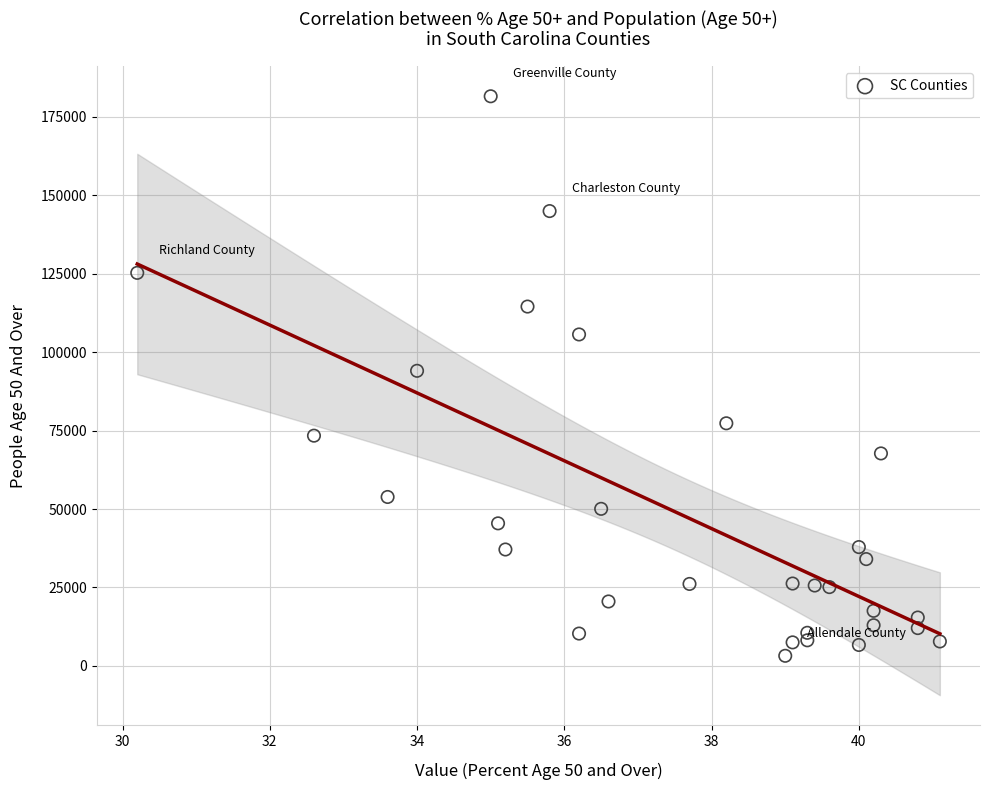

What is the range of Y values (max minus min)?

178230